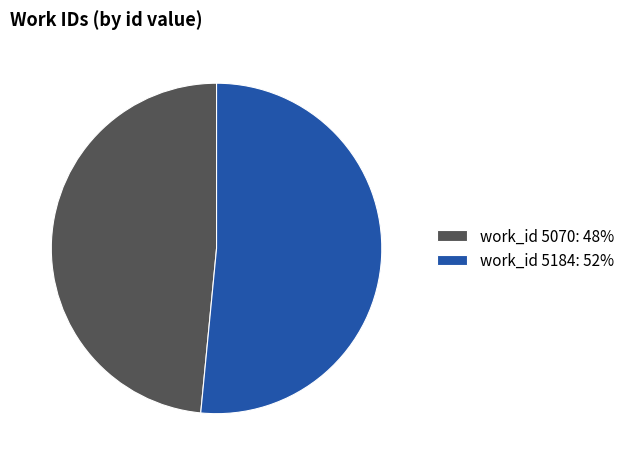

Which category accounts for the majority?

work_id 5184: 52%